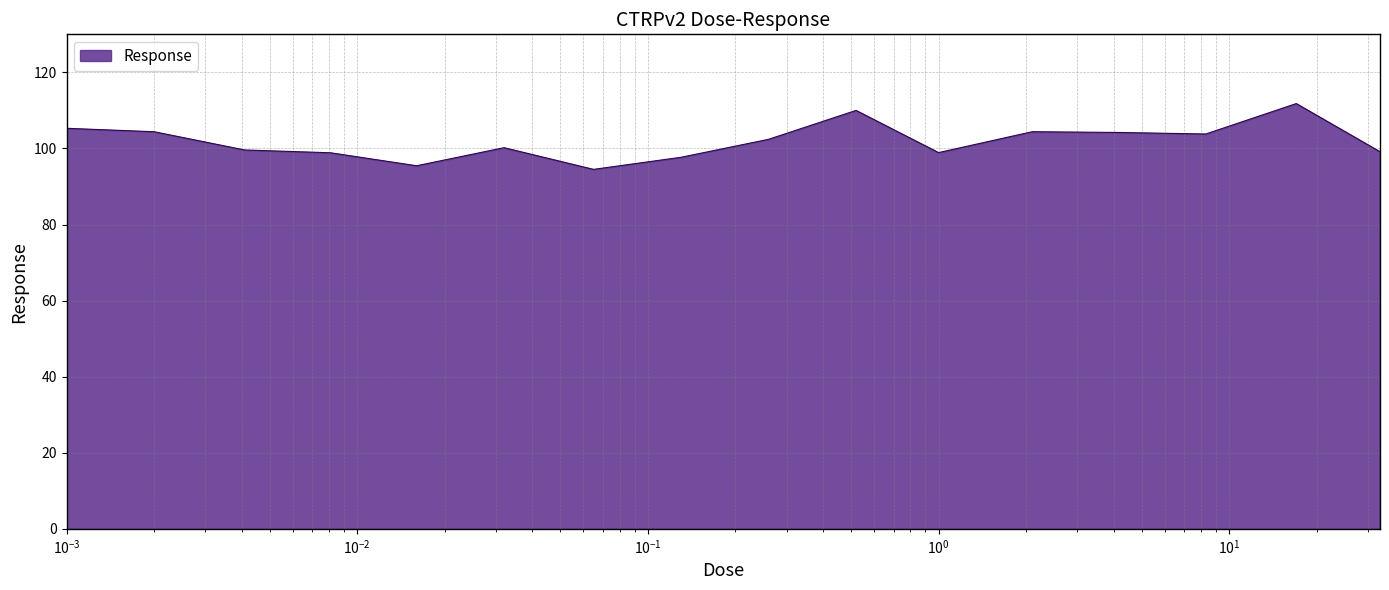

What is the difference between the second highest and minimum values?

15.5